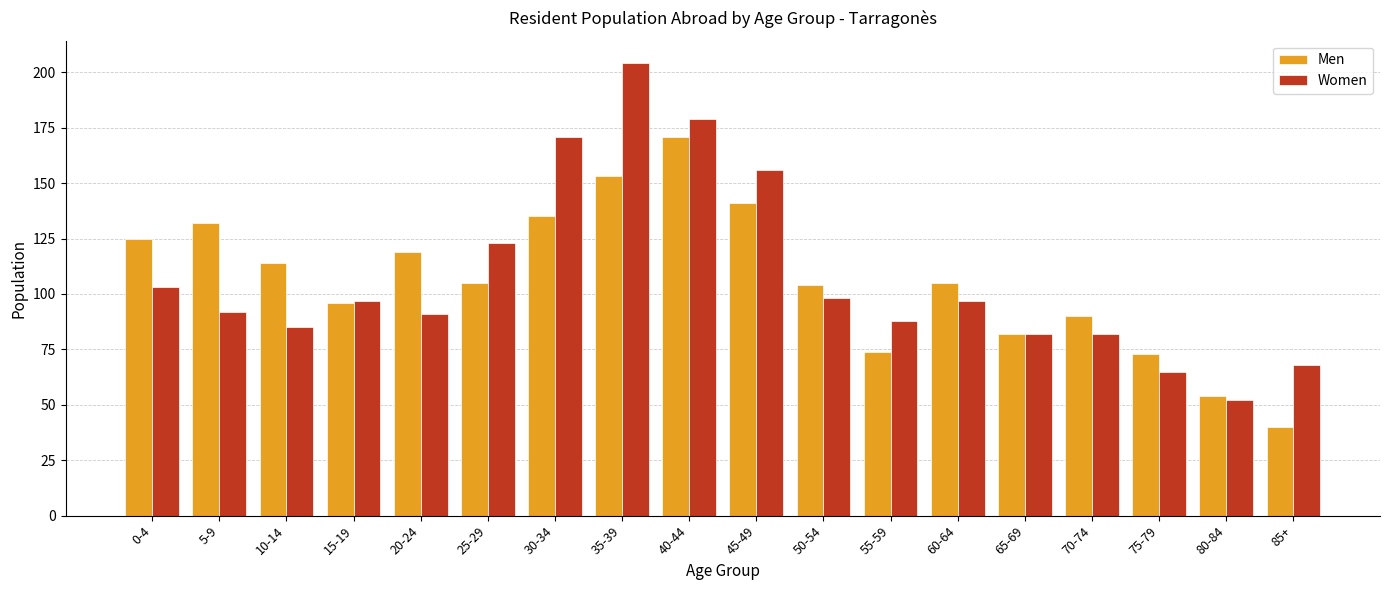

At which category is the sum across all series the highest?

35-39